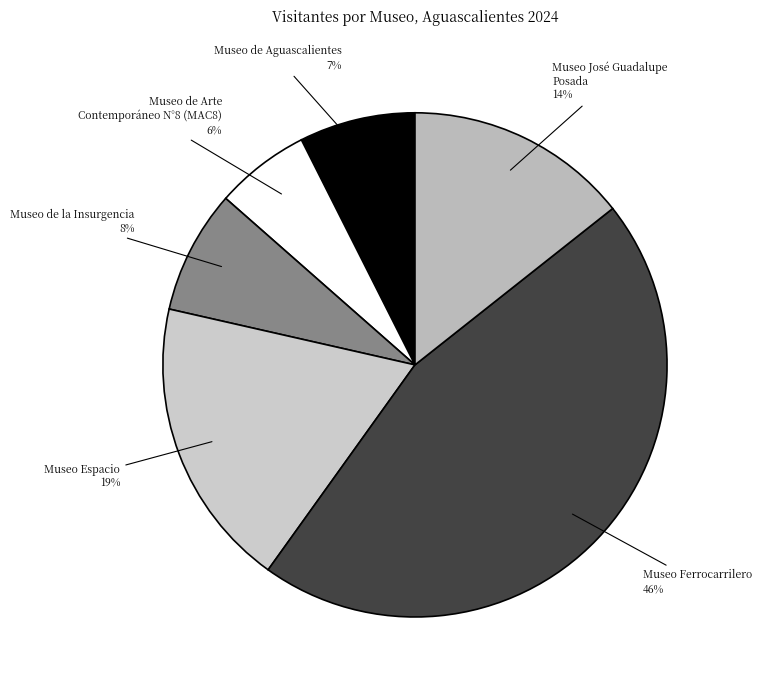

To the nearest percent, what percentage of the pie is Museo Ferrocarrilero?

46%